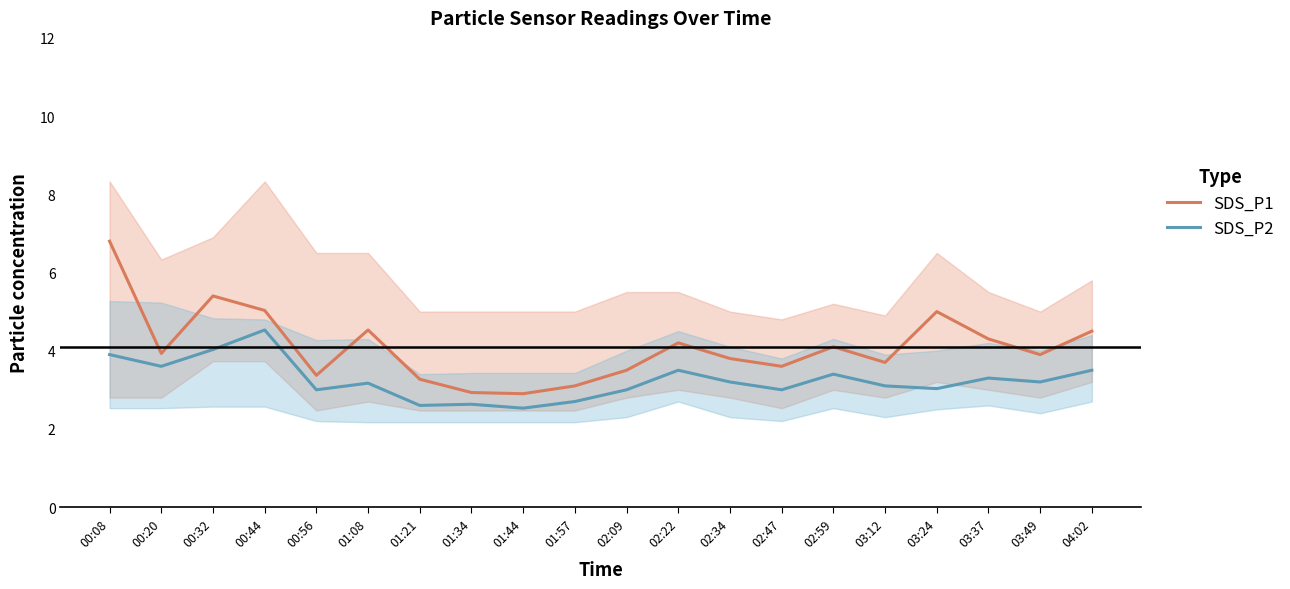

What is the label of the 4th point from the left?

00:44